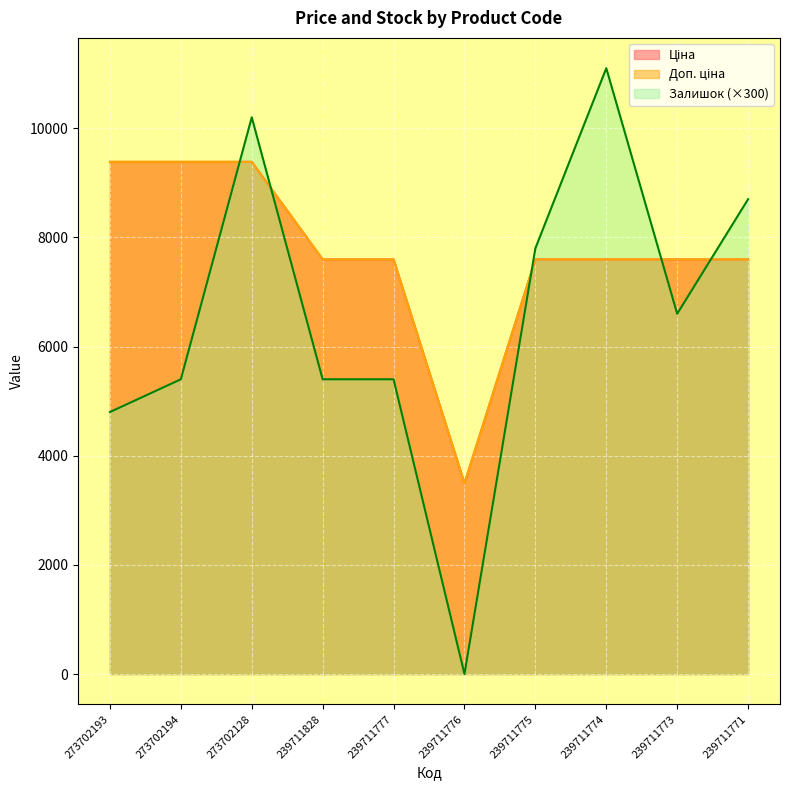

Between 239711773 and 239711771, which series saw the biggest shift?

Залишок (×300)